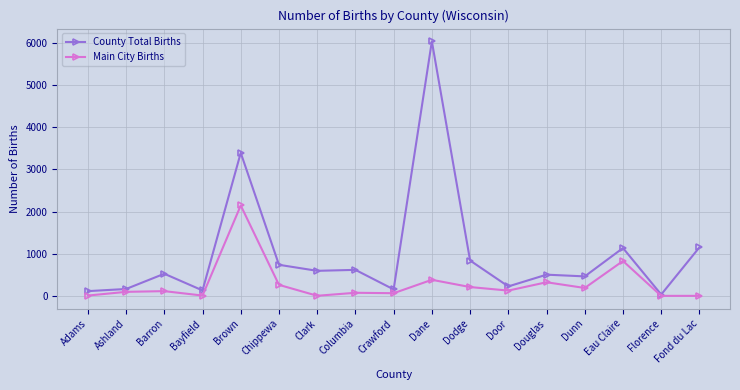

What is the difference between the maximum and minimum values in the County Total Births series?

6009